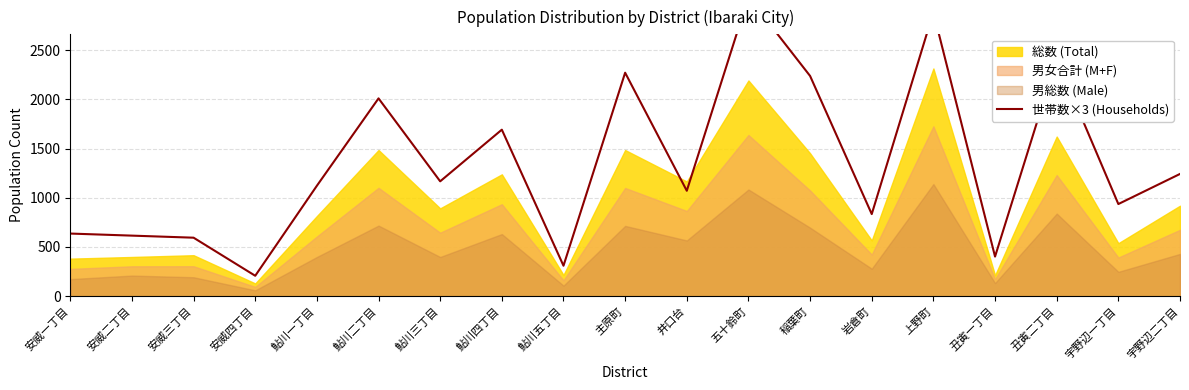

What is the ratio of the value at 稲葉町 to the value at 鮎川五丁目?

7.2